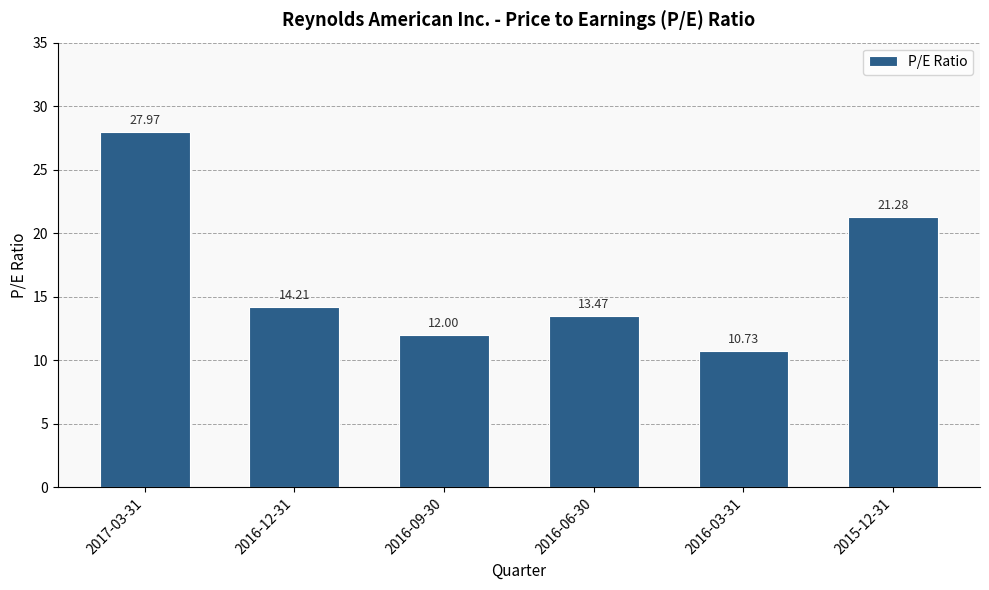

What is the greatest value displayed?

28.0